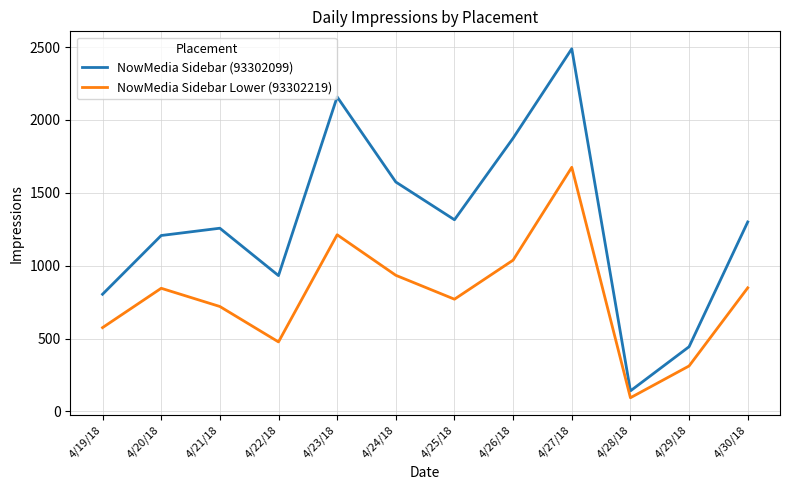

Which category has the highest value across all series?

4/27/18